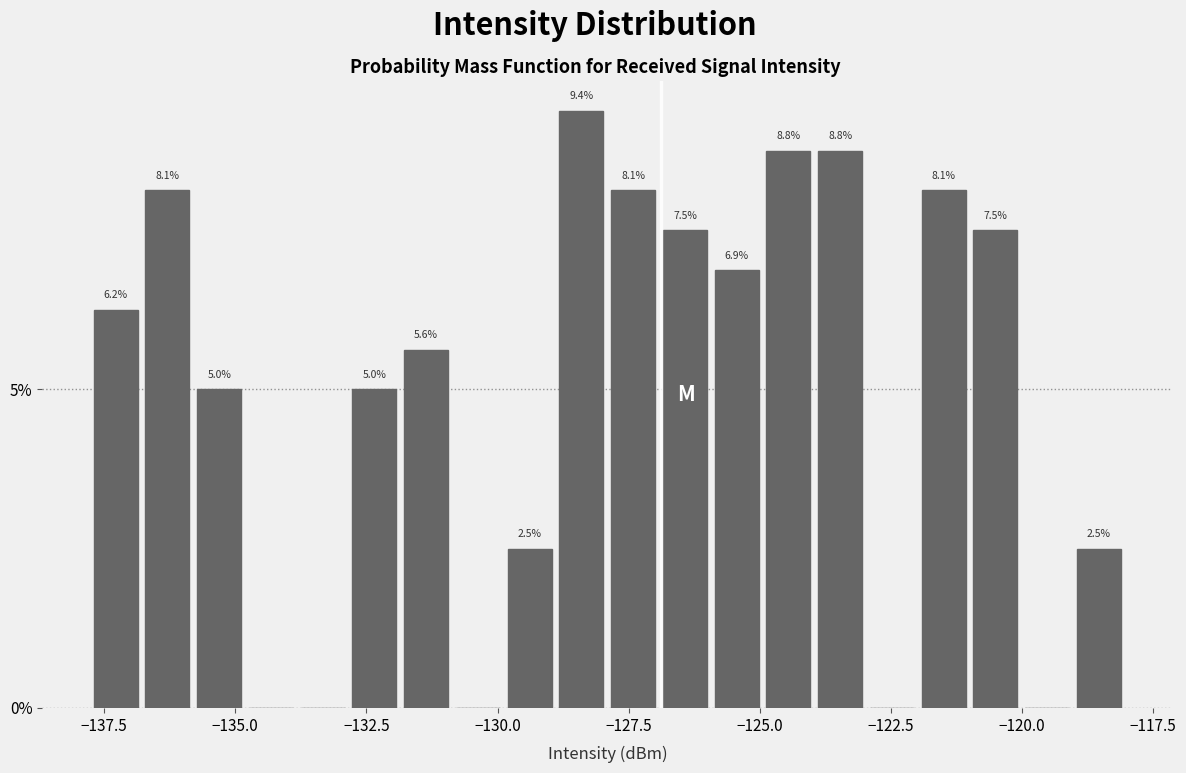

Around what value on the x-axis is the tallest bar? Give the approximate position of its centre, as read against the axis.

-128.5